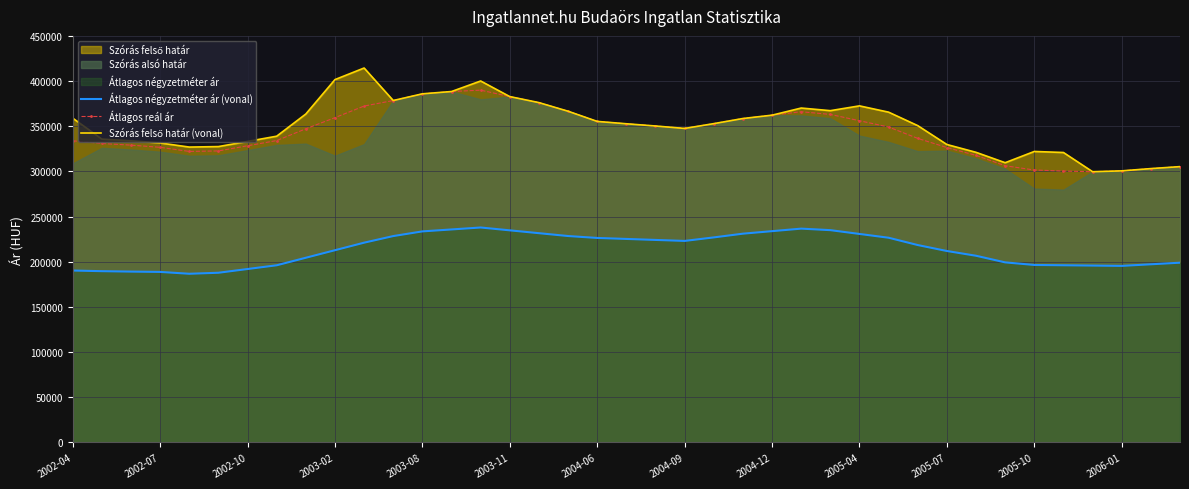

What is the difference between the maximum and second lowest values in the Átlagos reál ár series?

89533